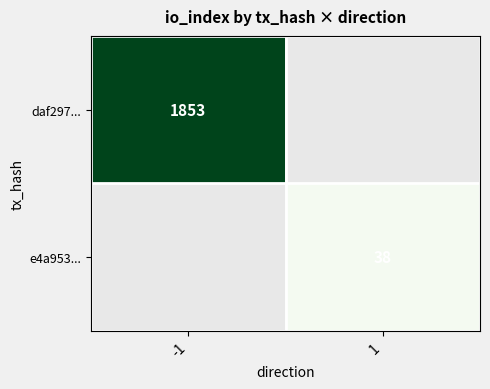

At how many categories does at least one series exceed 951?

1